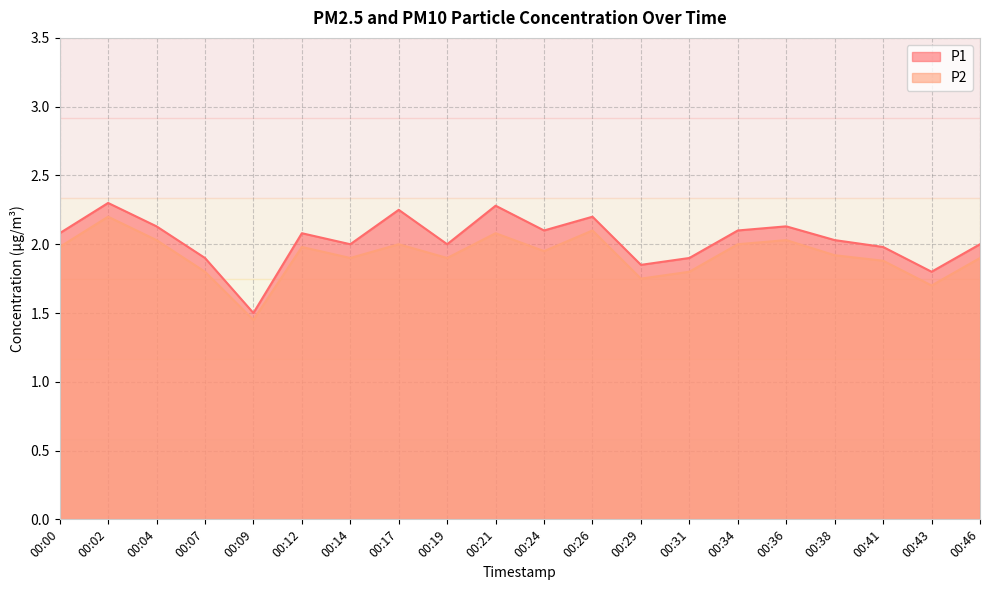

Which category has the lowest value across all series?

00:09